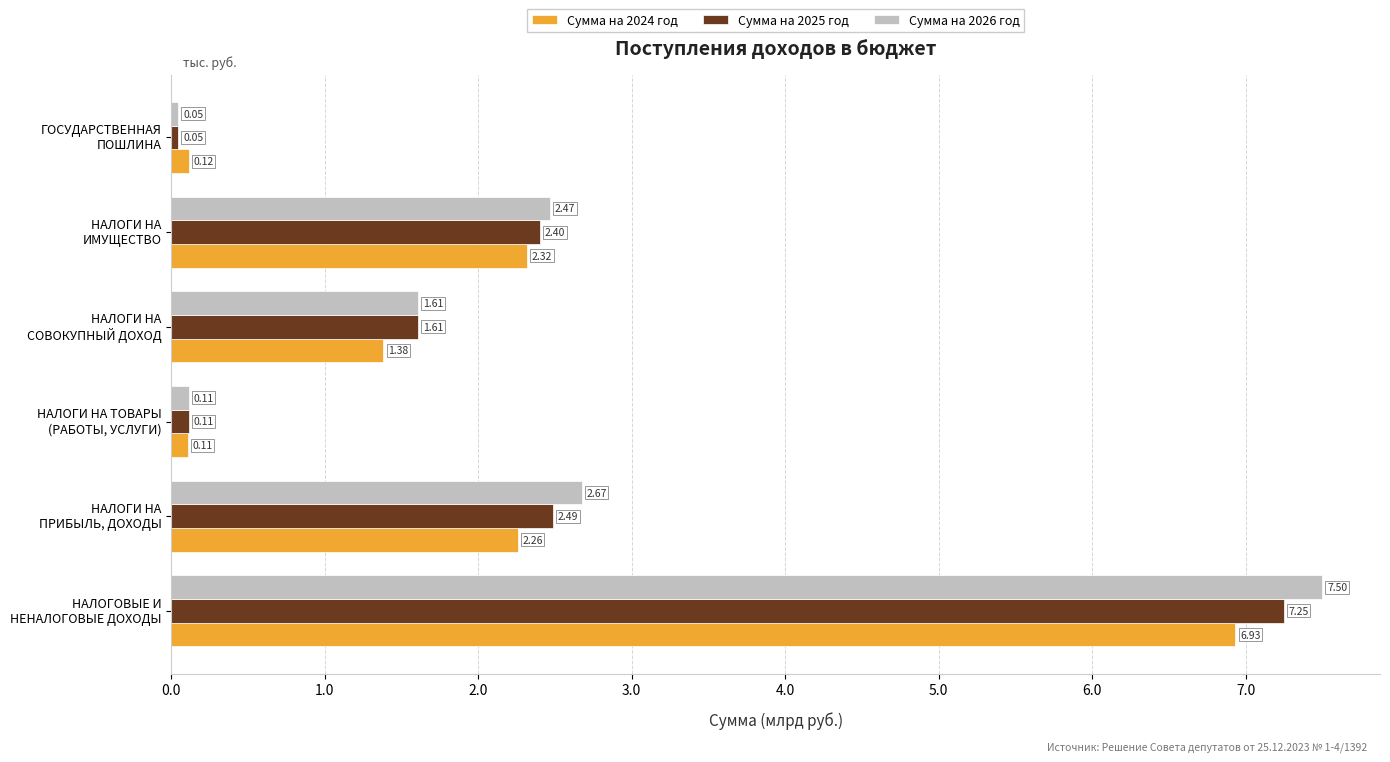

How many categories are shown in the chart?

6